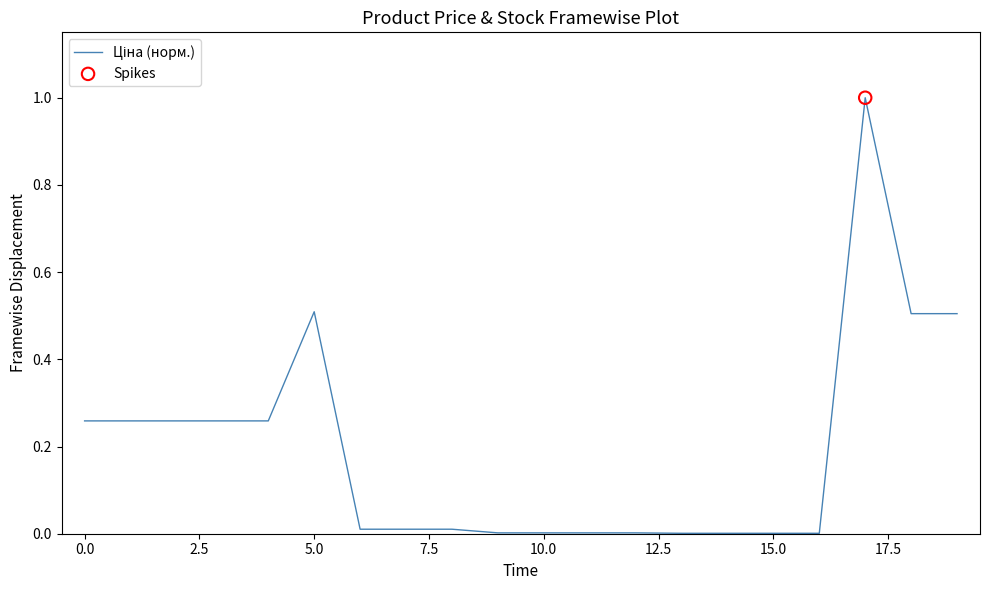

What is the difference between the maximum and minimum values?

1.0